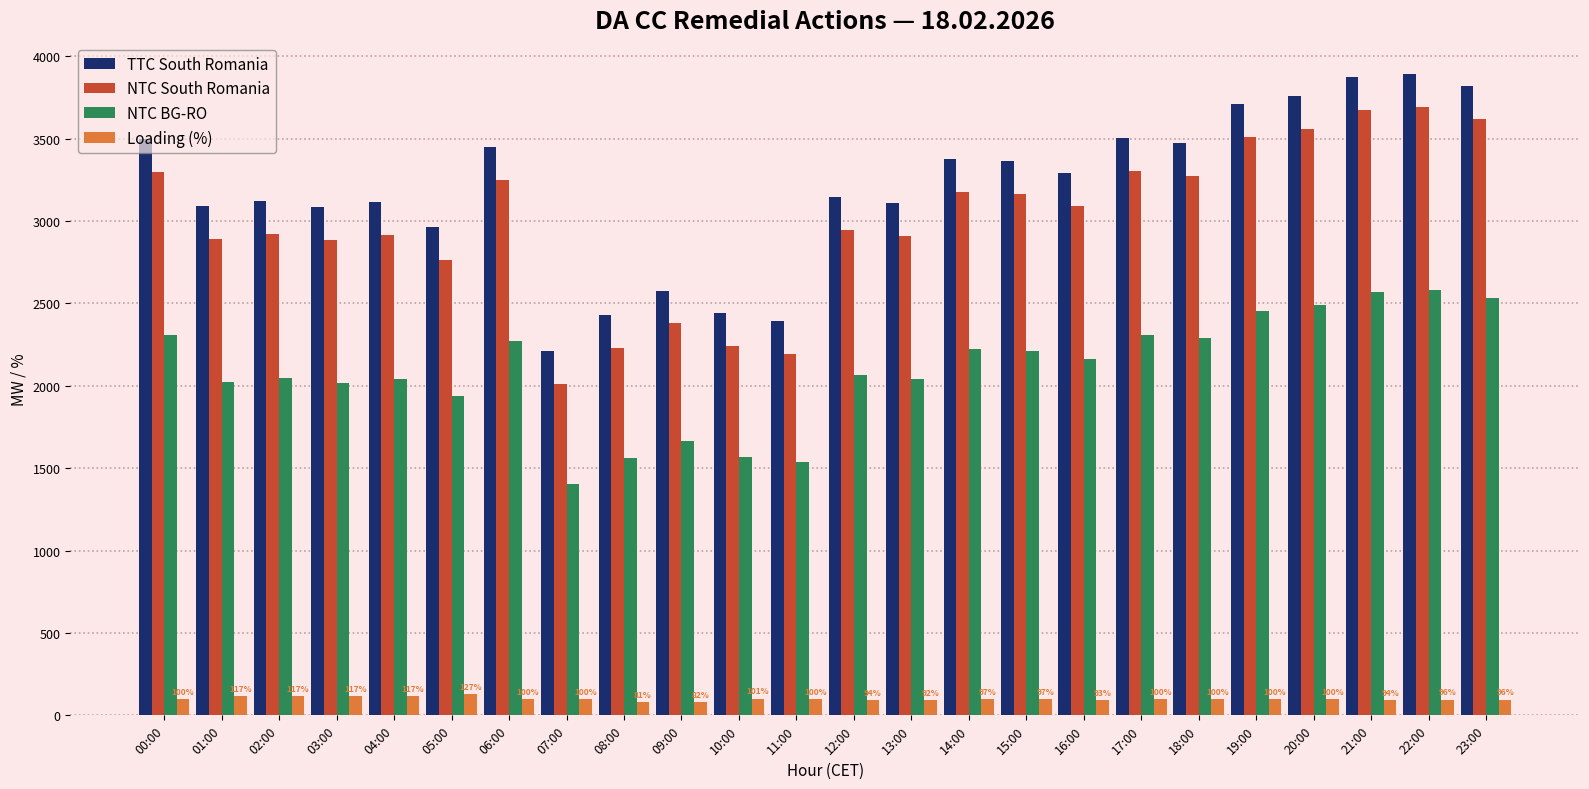

At 16:00, list the series in order from smallest to largest.

Loading (%), NTC BG-RO, NTC South Romania, TTC South Romania